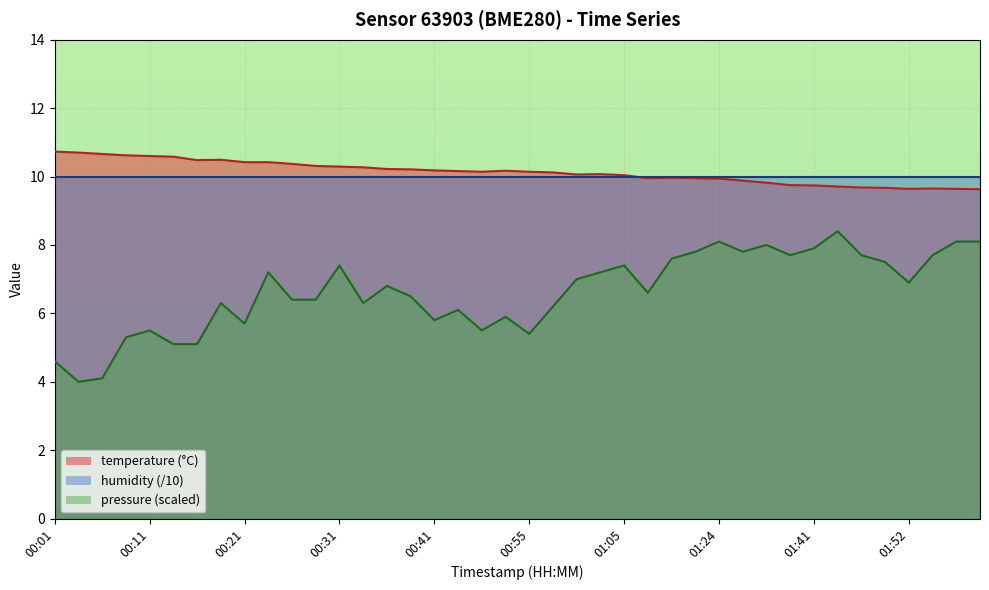

What is the difference between the maximum and minimum values in the pressure_kpa series?

4.4